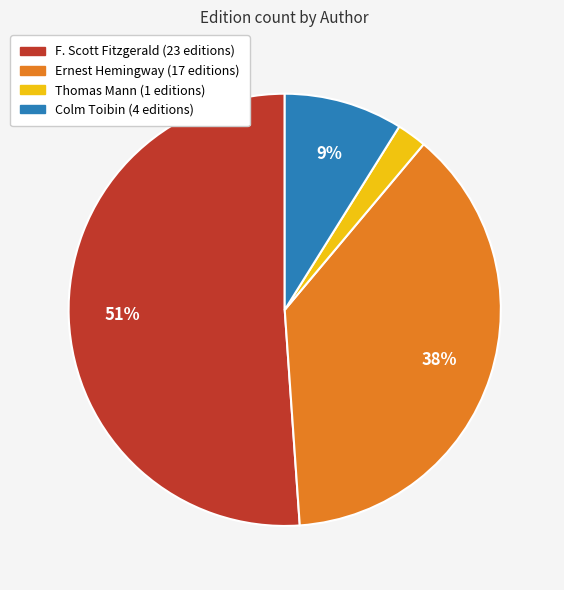

To the nearest percent, what is the average slice percentage?

25%